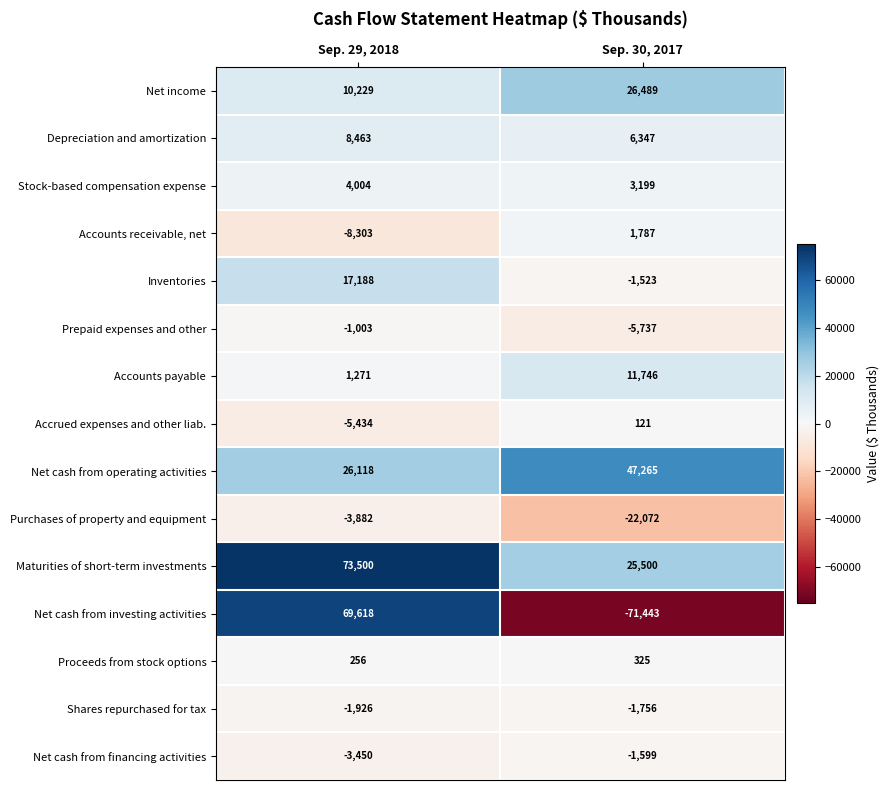

The Accounts payable series shows 1271 at Sep. 29, 2018. True or false?

True